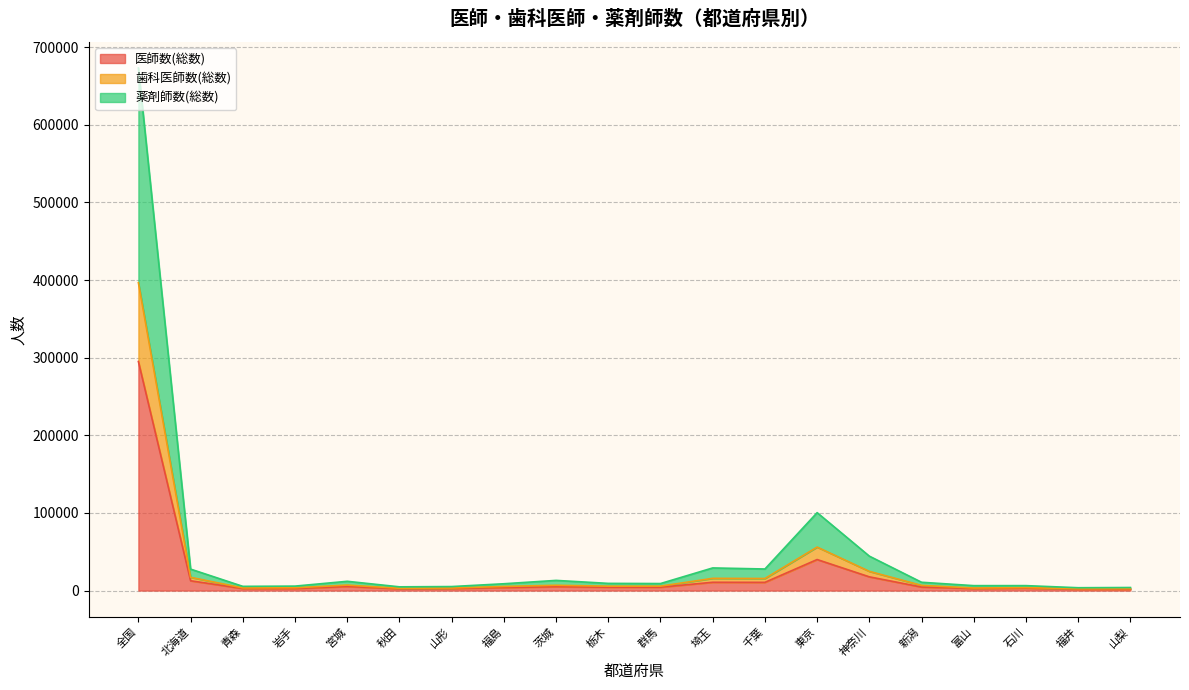

What is the total value across all series at 東京?

100375